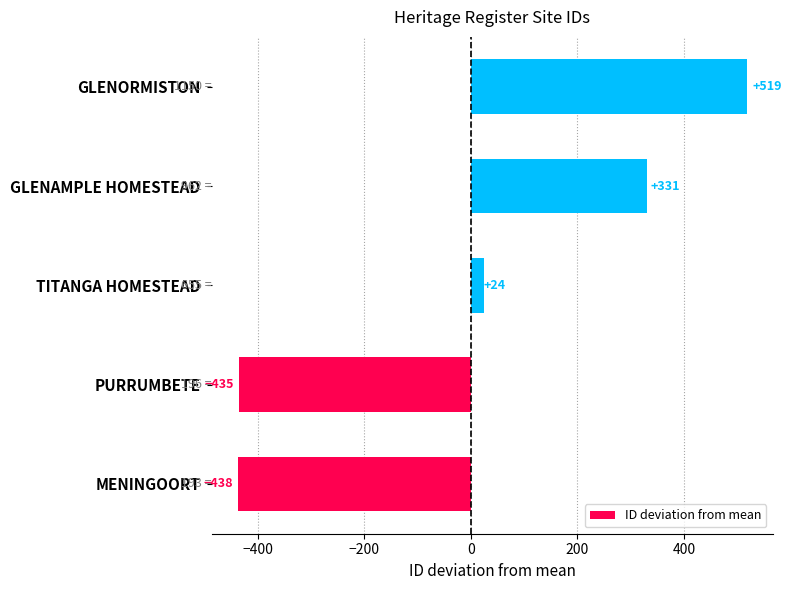

Rank the categories by value from highest to lowest.

GLENORMISTON, GLENAMPLE HOMESTEAD, TITANGA HOMESTEAD, PURRUMBETE, MENINGOORT